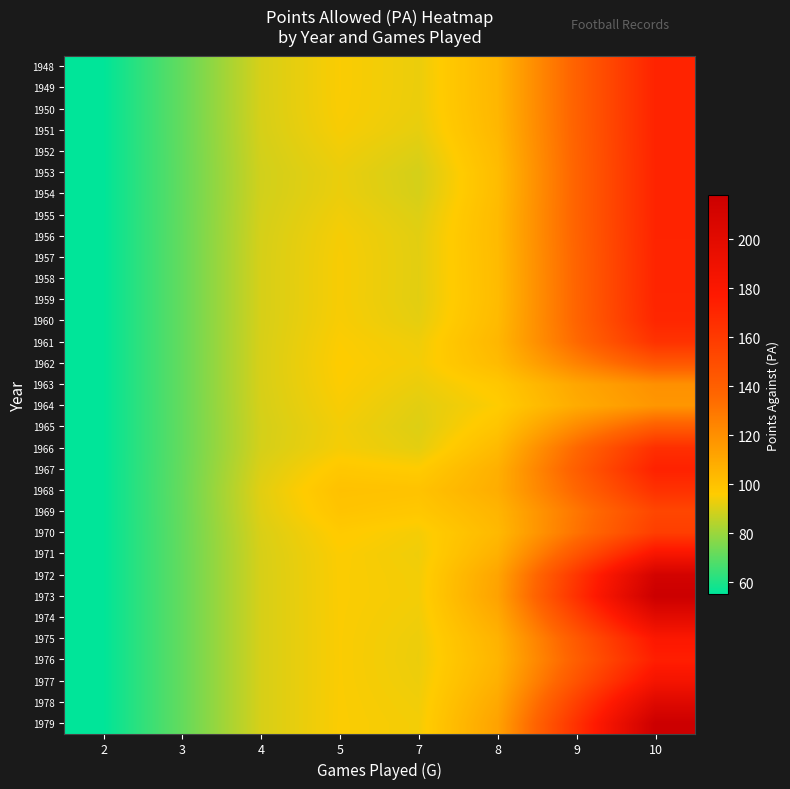

Which category has the lowest value across all series?

2